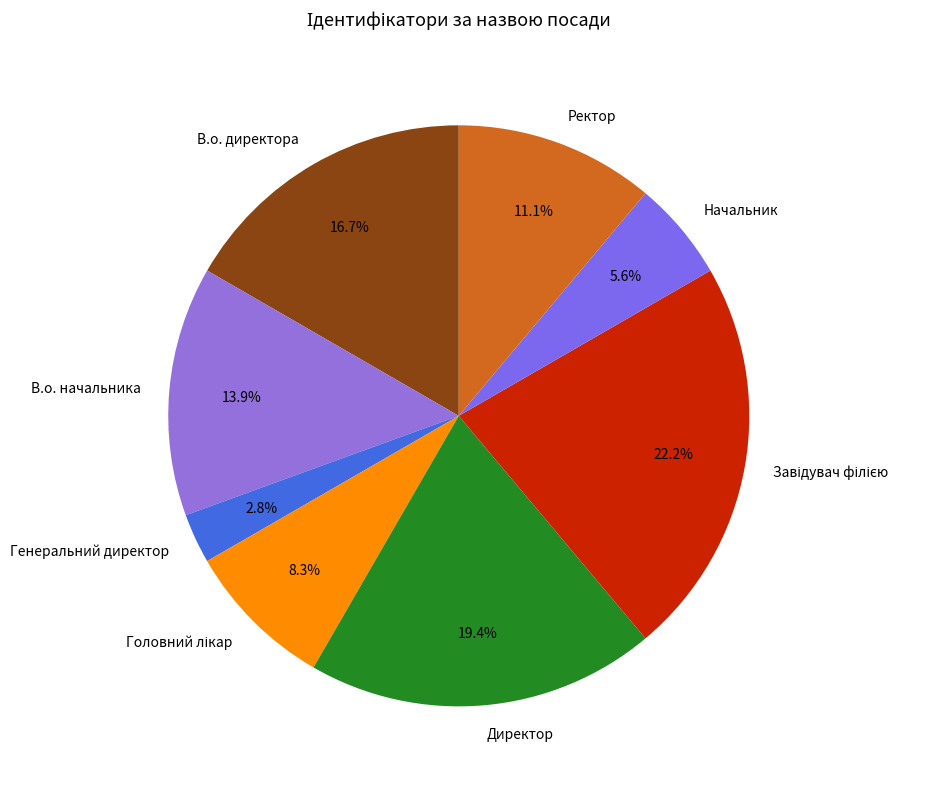

Does Начальник represent more than half of the total?

No